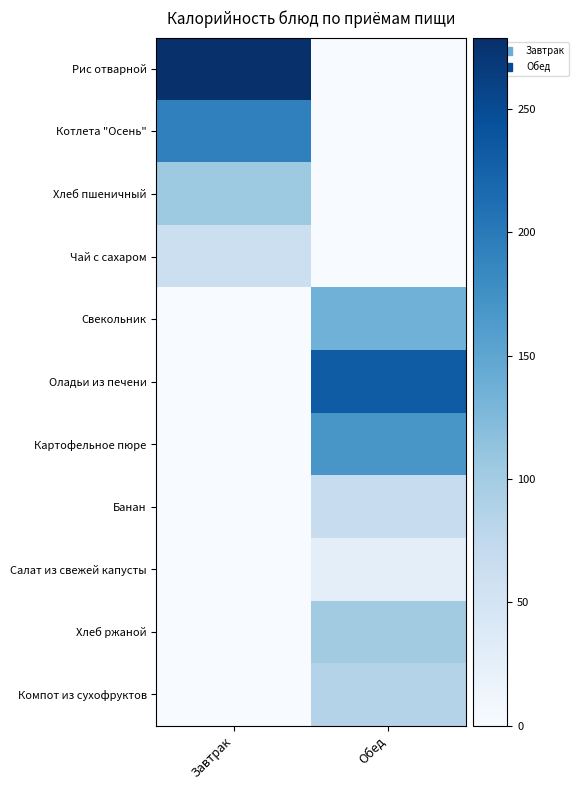

At how many categories does at least one series exceed 124?

2